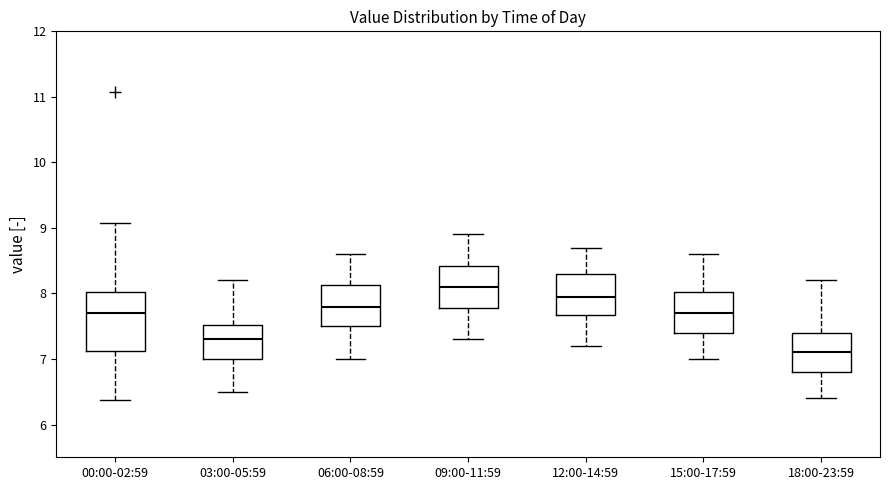

Comparing the boxes themselves (not the whiskers), which one is the tallest?

00:00-02:59